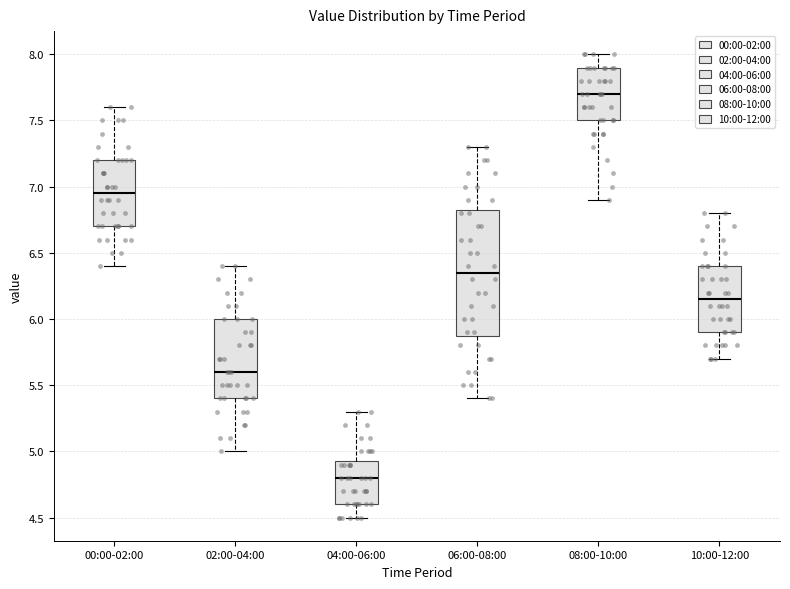

Which box is the tallest, from its lower edge to its upper edge?

06:00-08:00